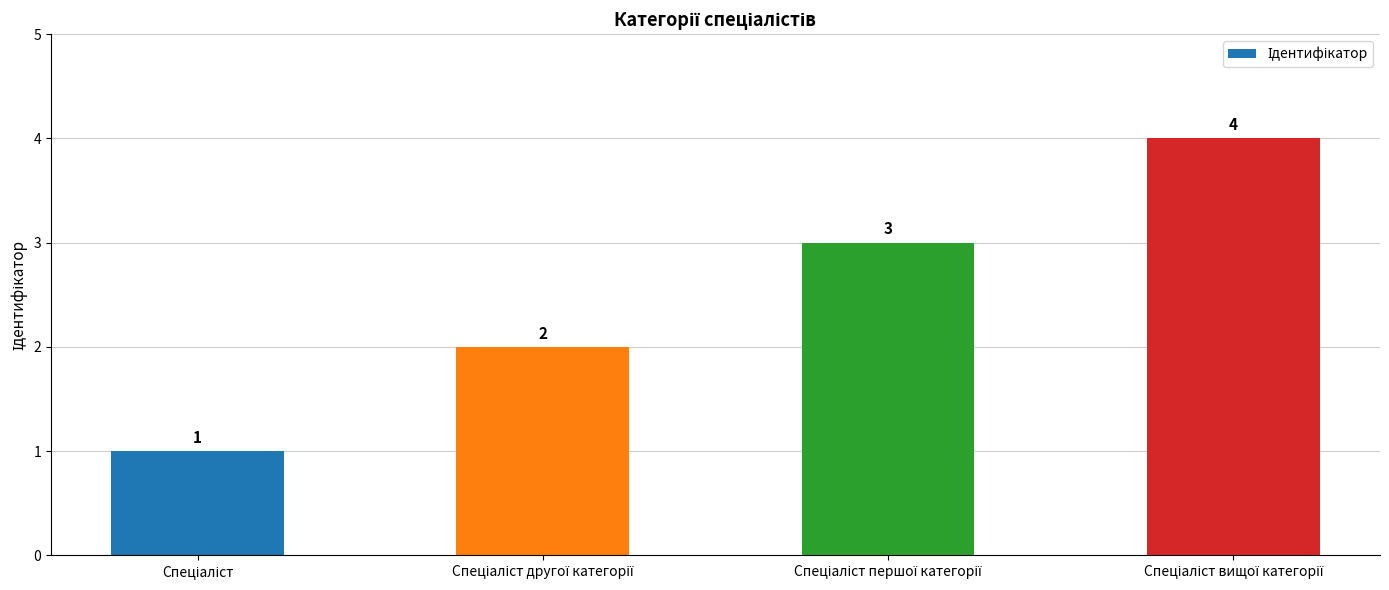

What is the sum of all values?

10